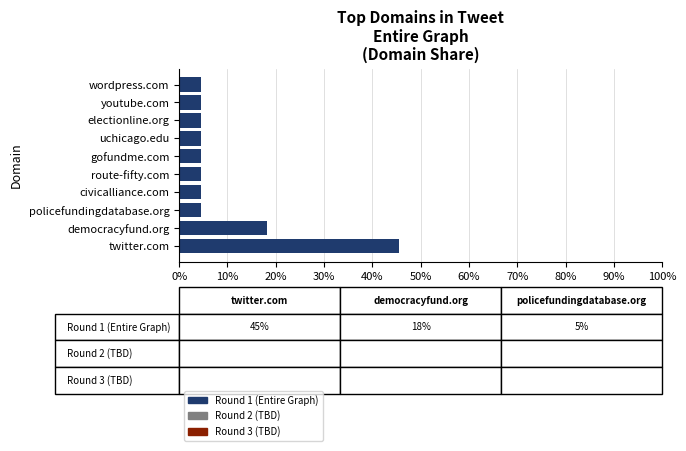

Reading bottom to top, extract all data points from this chart.

45.5	18.2	4.5	4.5	4.5	4.5	4.5	4.5	4.5	4.5